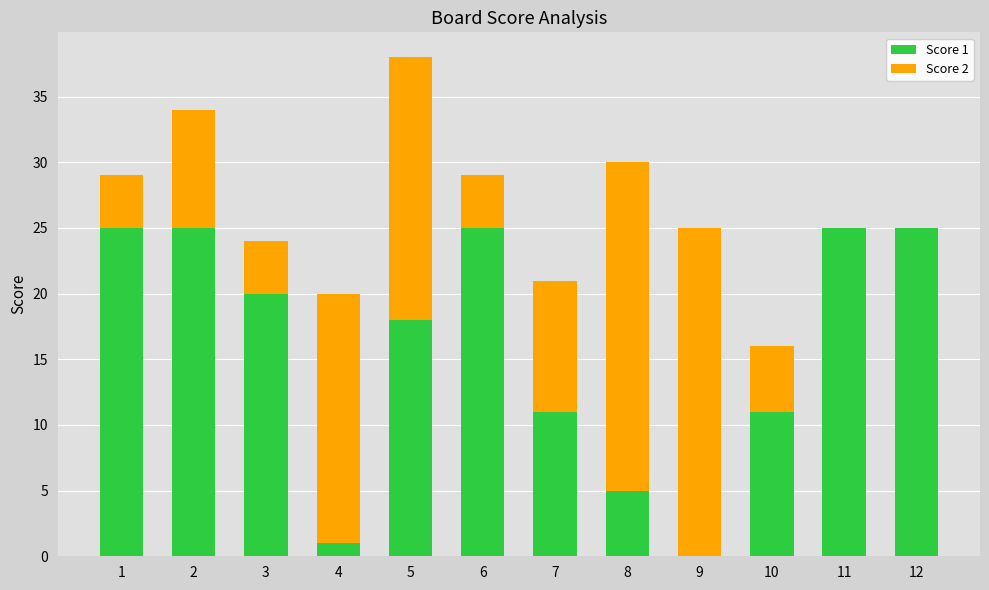

How many data points does each series have?

12